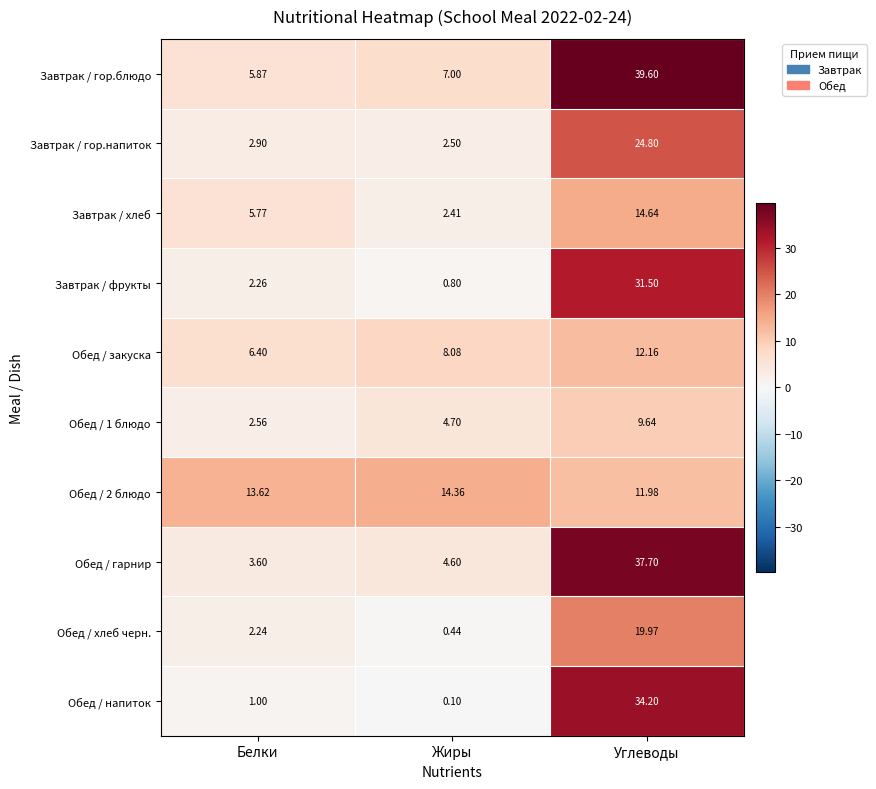

At which category does the chart reach its peak across all series?

Углеводы